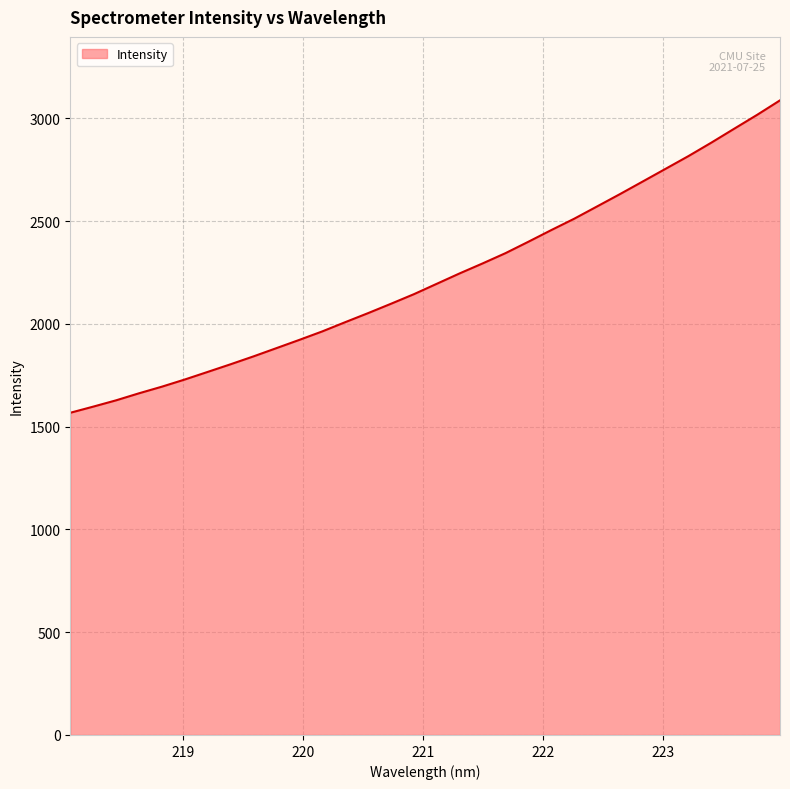

What is the maximum value shown in the chart?

3087.8